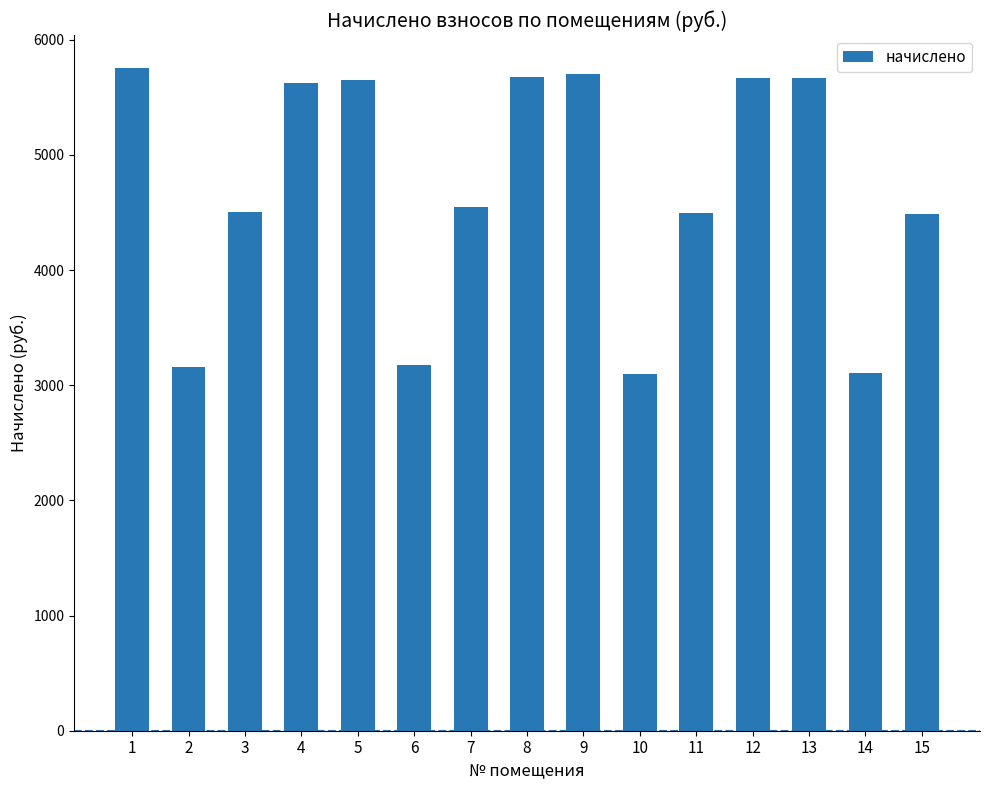

What is the greatest value displayed?

5753.2